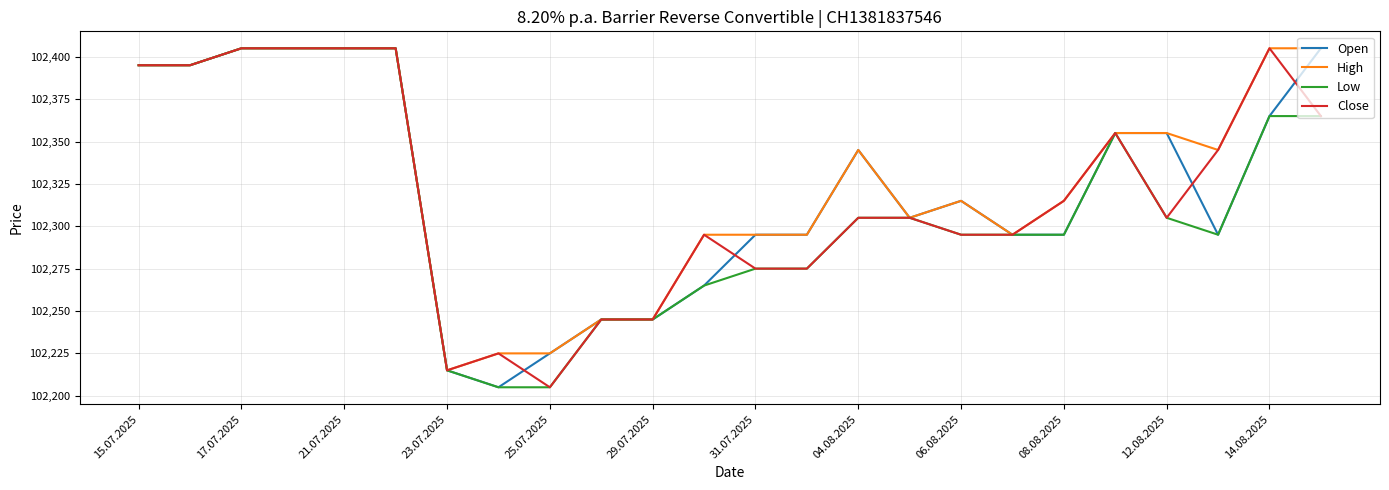

What is the minimum value shown in the chart?

102205